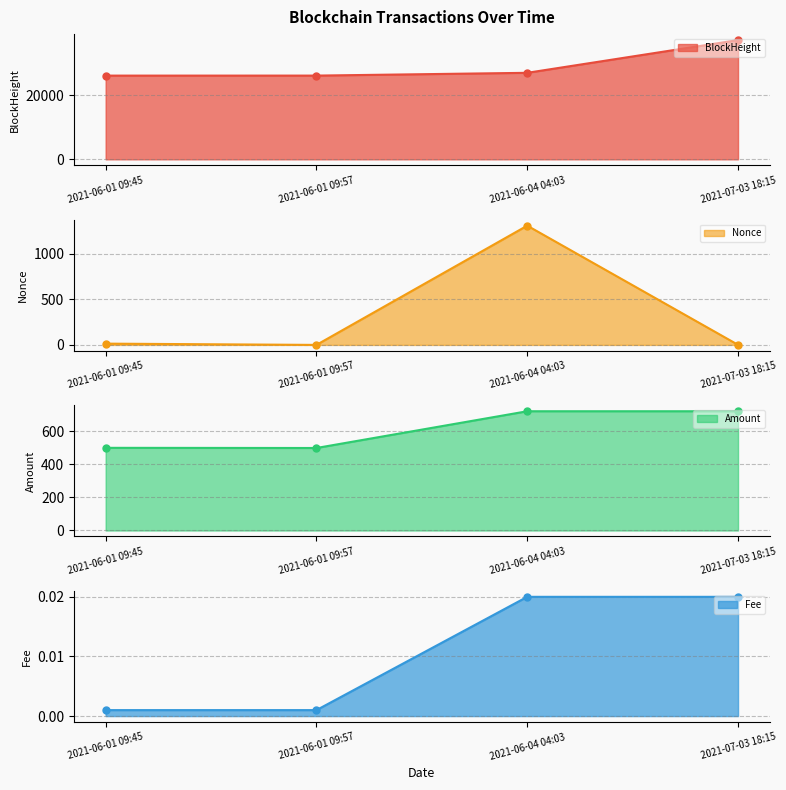

Between 2021-06-01 09:45 and 2021-06-04 04:03, which series saw the biggest shift?

Nonce line